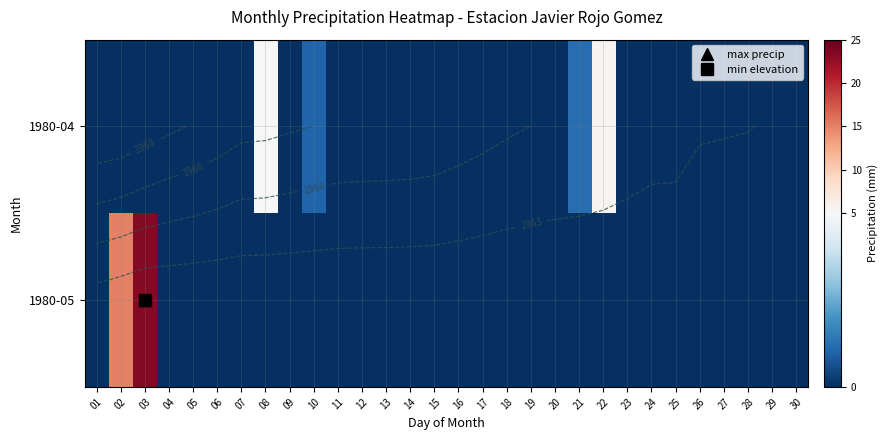

At how many categories does at least one series exceed 11?

2